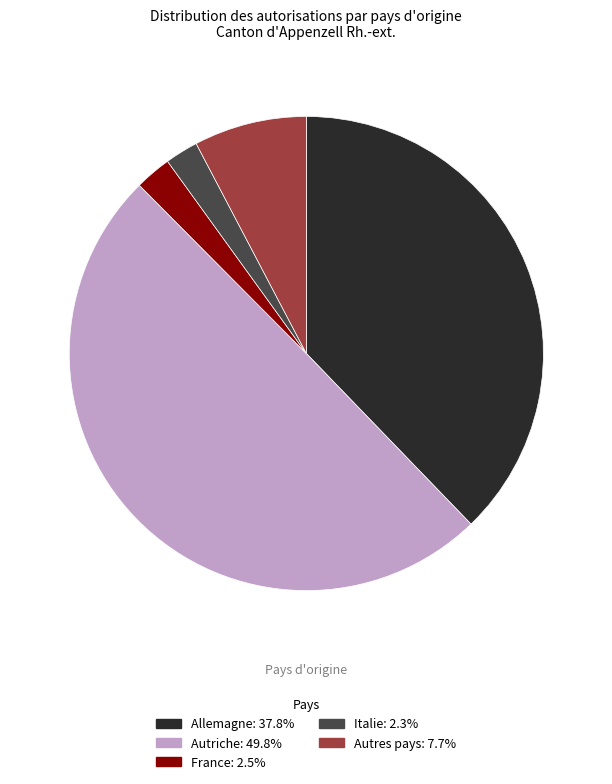

Is the sum of Autriche and Italie greater than half?

Yes